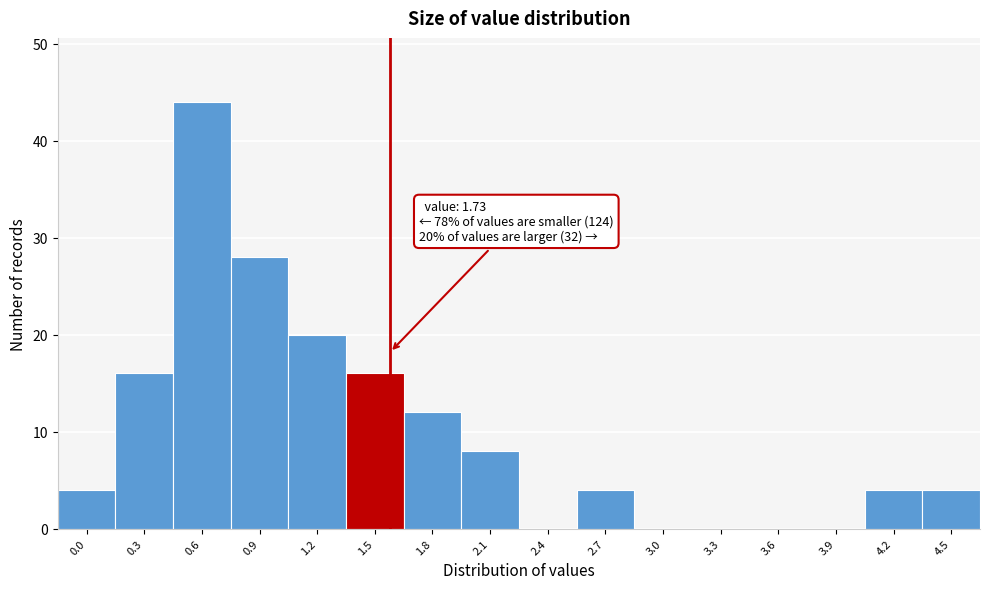

Reading left to right, transcribe all the data shown in this chart.

0.0=4	0.3=16	0.6=44	0.9=28	1.2=20	1.5=16	1.8=12	2.1=8	2.4=0	2.7=4	3.0=0	3.3=0	3.6=0	3.9=0	4.2=4	4.5=4